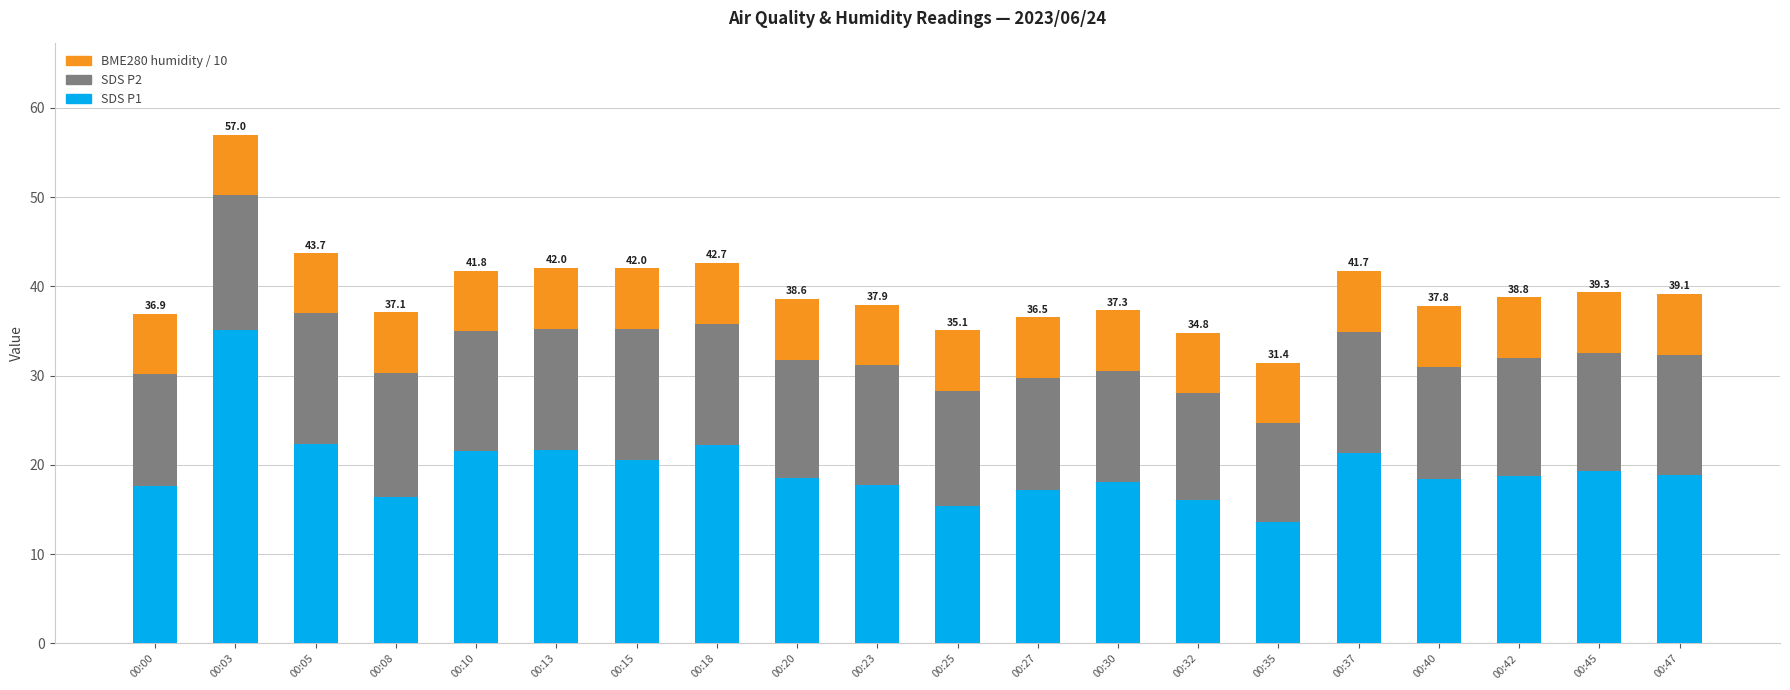

At which category is the sum across all series the highest?

00:03